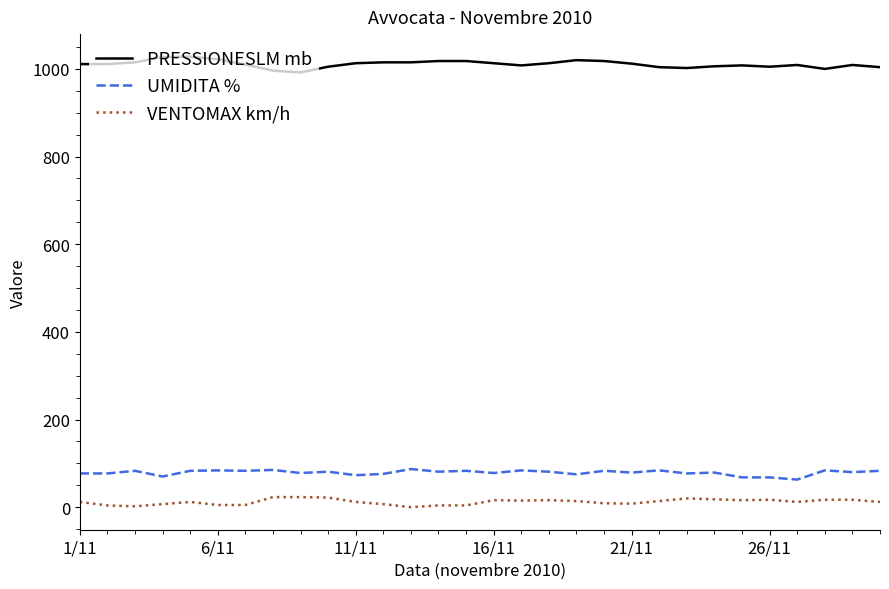

True or false: PRESSIONESLM mb and VENTOMAX km/h cross at least once.

False